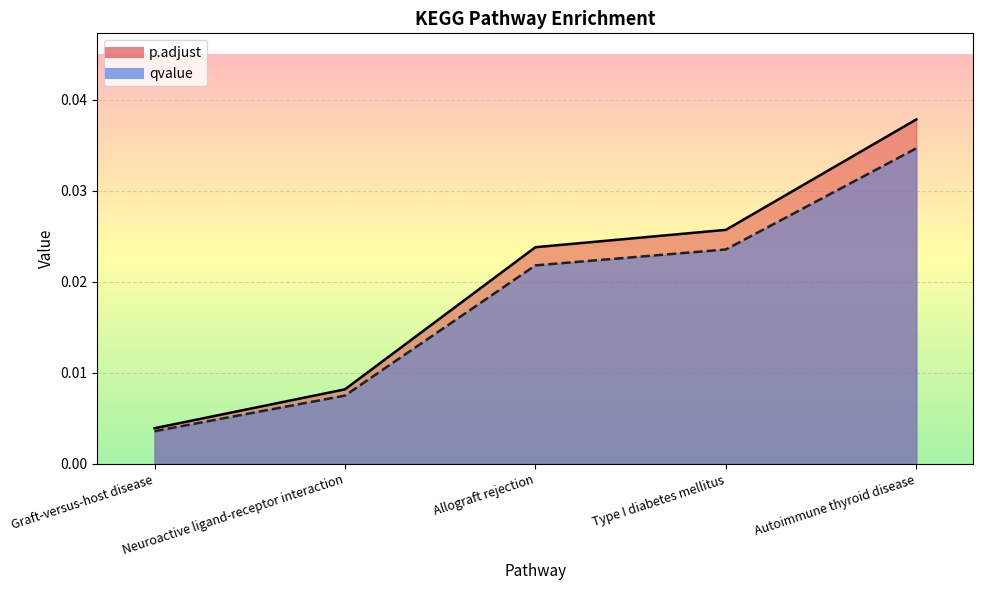

Count the number of categories in the chart.

5